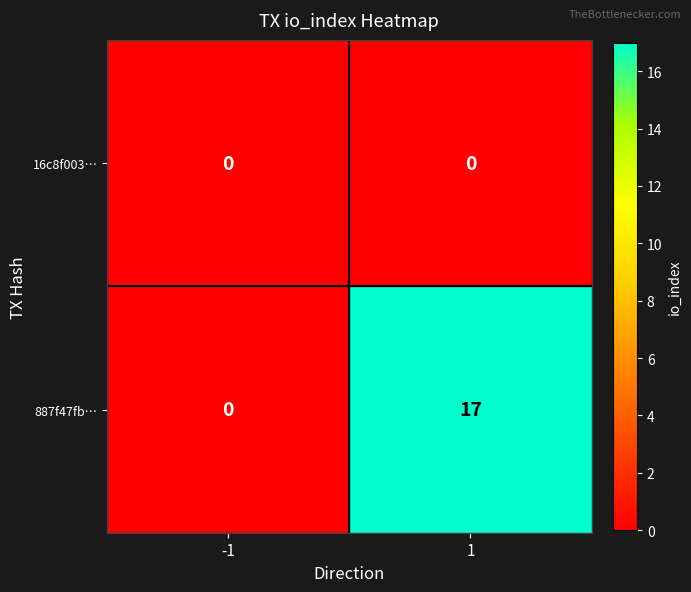

Reading left to right, what are all the values shown in this chart?

16c8f003…: -1=0	1=0
887f47fb…: -1=0	1=17